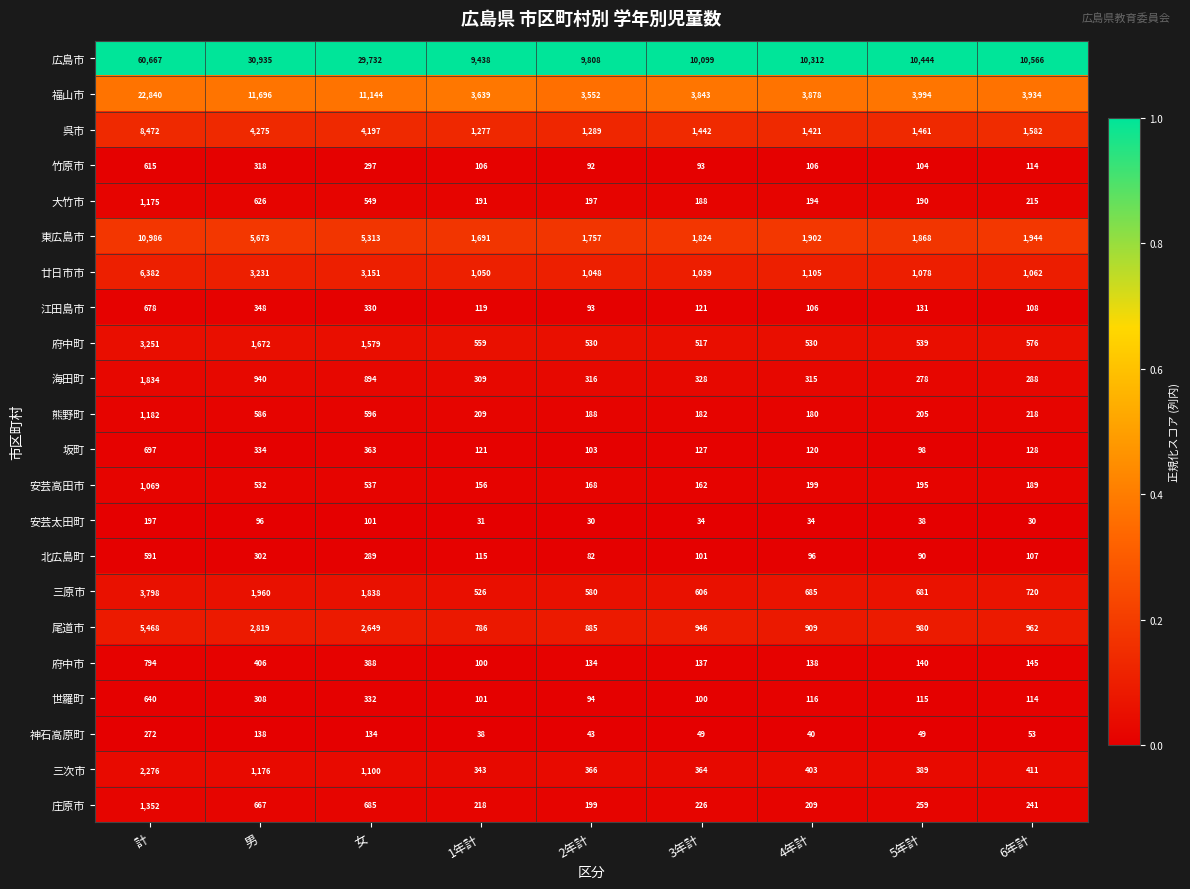

Is it true that 神石高原町 equals 373 at 計?

False